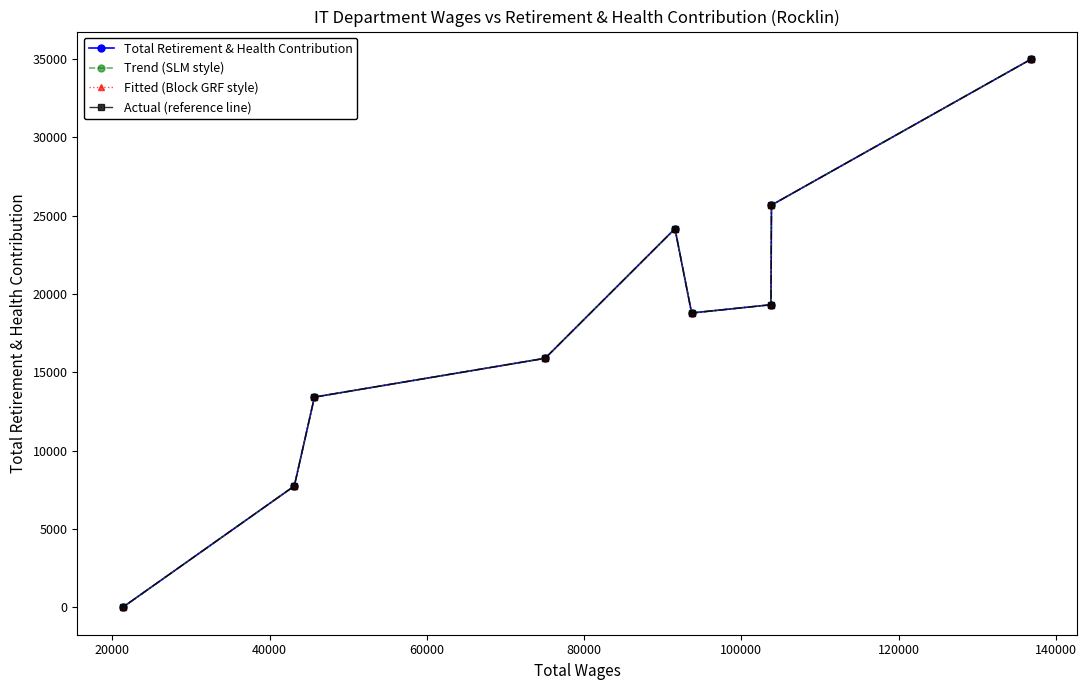

What is the highest value of the Trend (SLM style) series?

34989